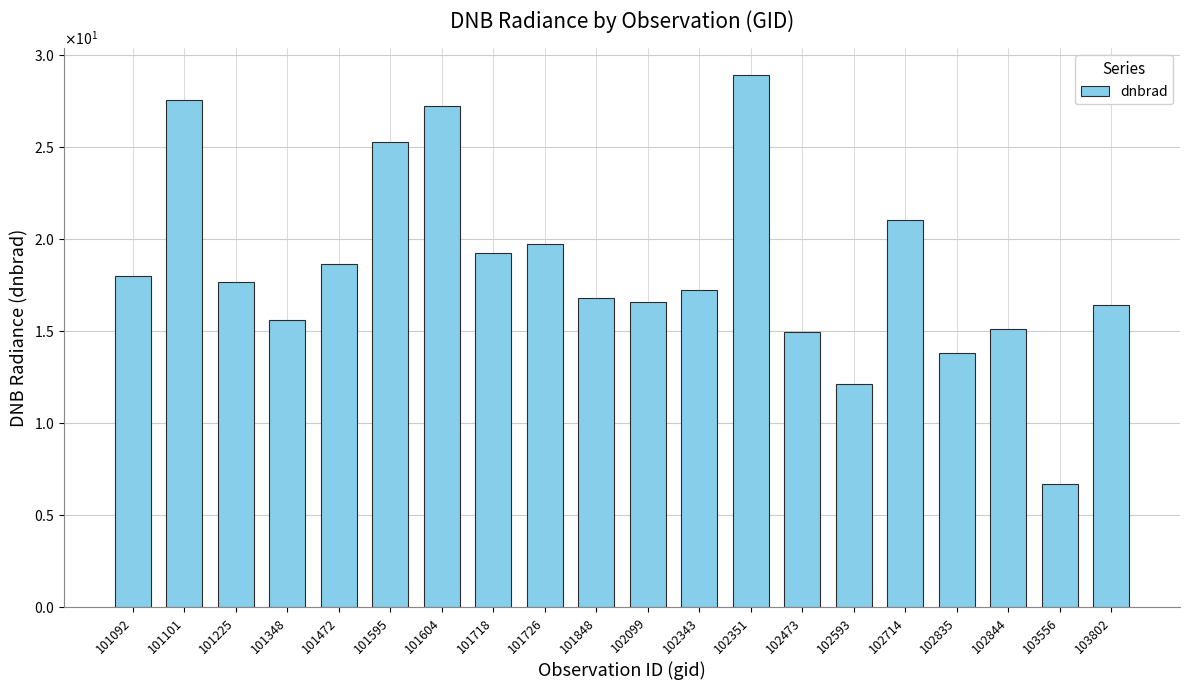

What is the change in value from 102099 to 102343?

+0.7